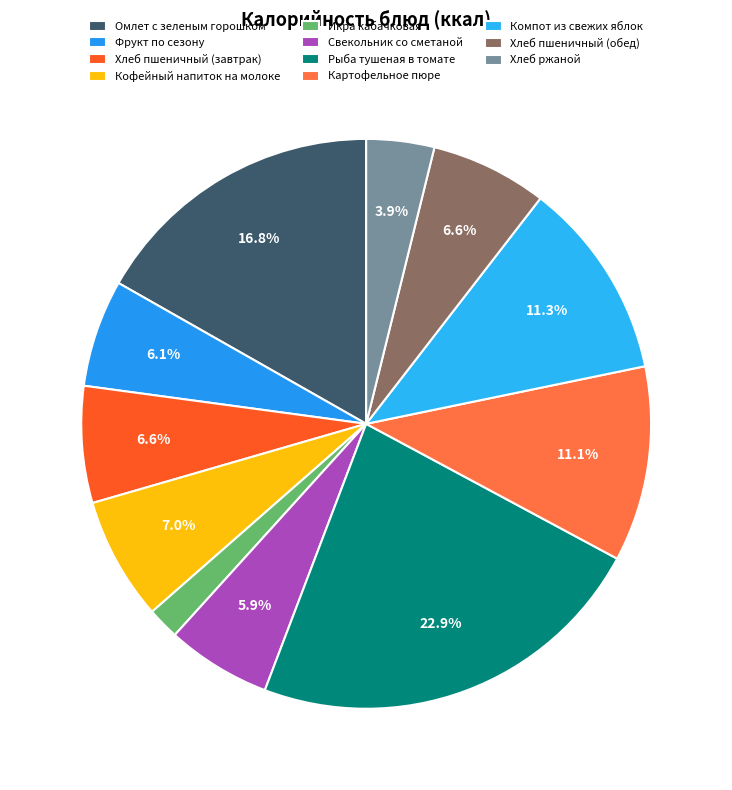

Is the sum of Картофельное пюре and Кофейный напиток на молоке greater than half?

No